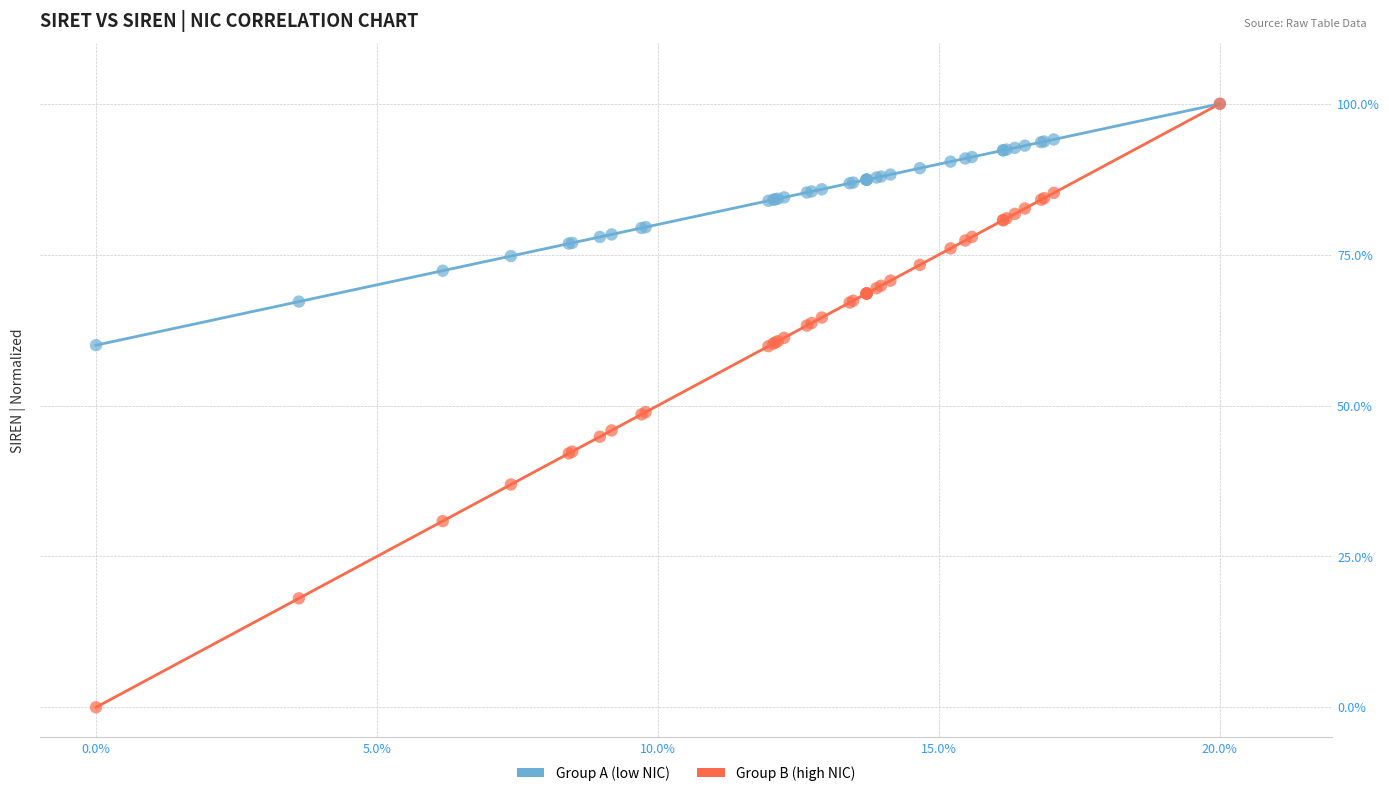

Which series has the largest Y range (max minus min)?

Group B (high NIC)